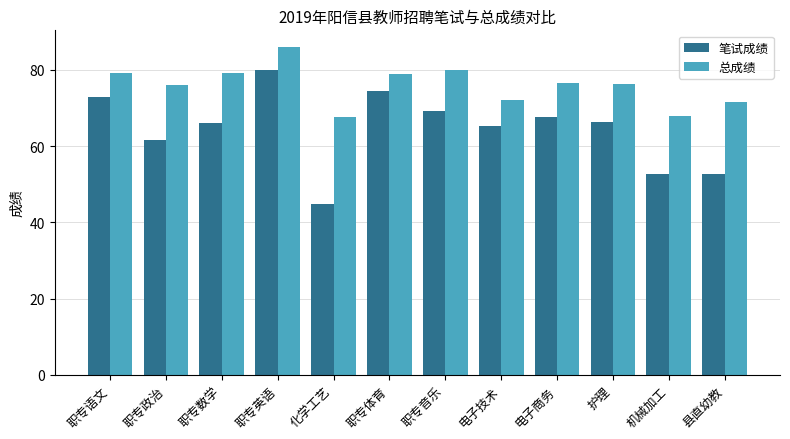

What is the maximum value shown in the chart?

86.1